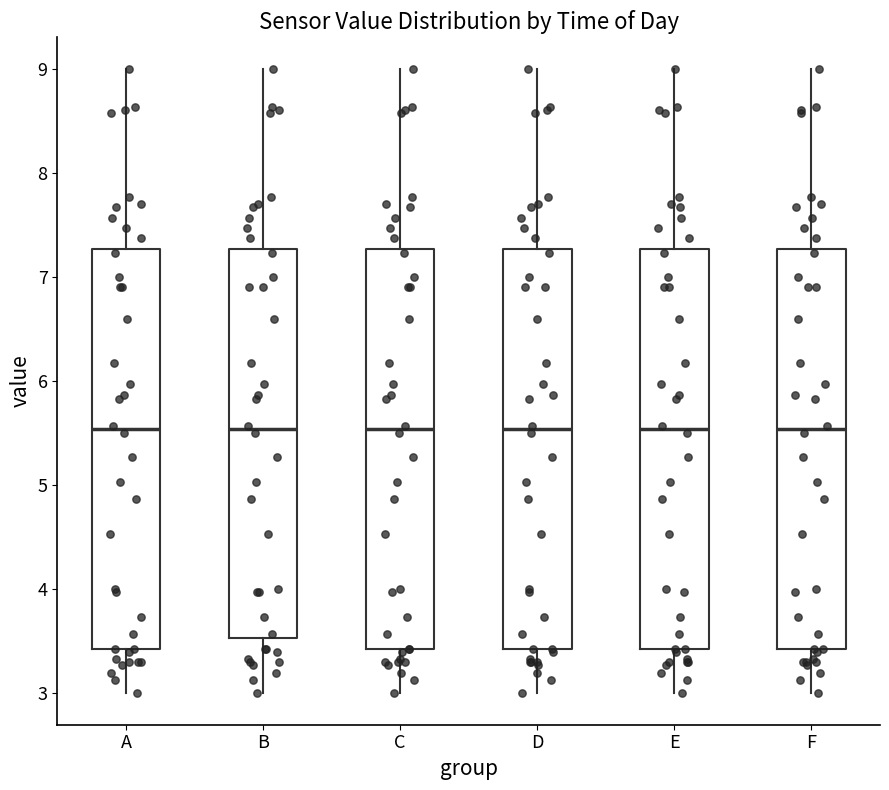

Where does the upper whisker of the box for A end on the y-axis? The values are not printed on the chart, so give them approximately, as read against the axis.

9.0